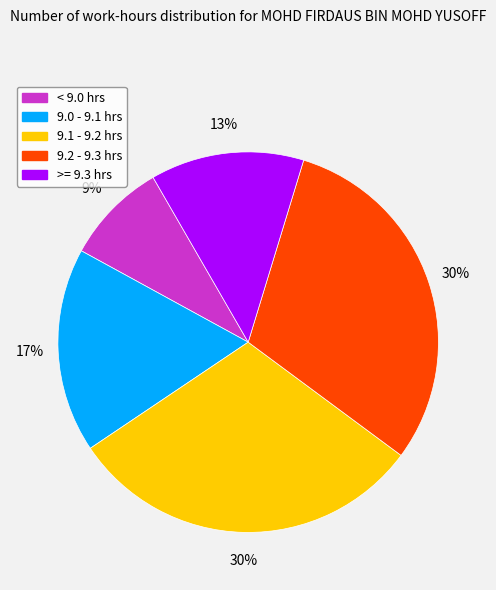

Is there a majority slice in this chart?

No